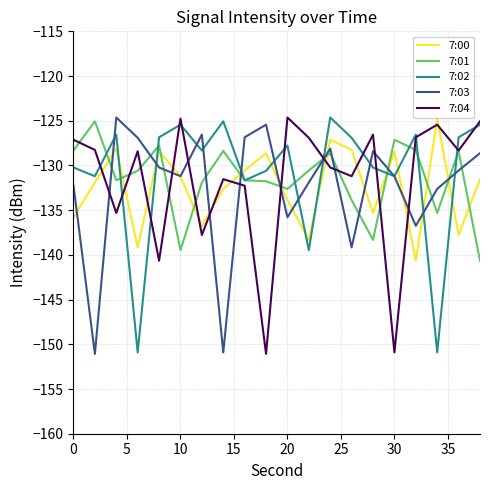

What is the lowest value of the 7:00 series?

-140.7